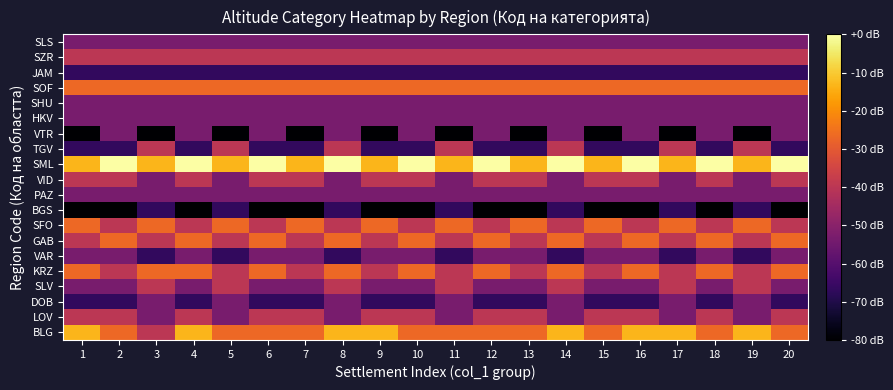

At which category is the sum across all series the highest?

8